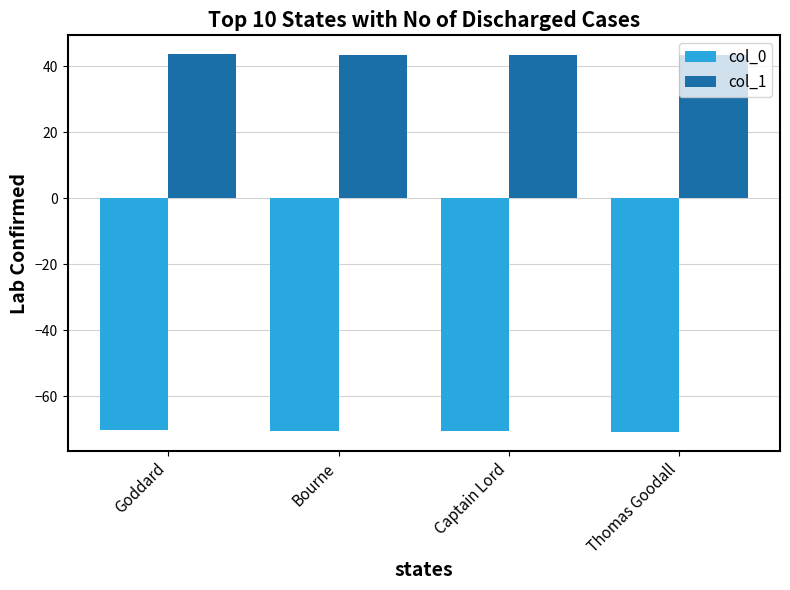

Is the value of col_1 at Bourne greater than the value of col_0 at Captain Lord?

Yes